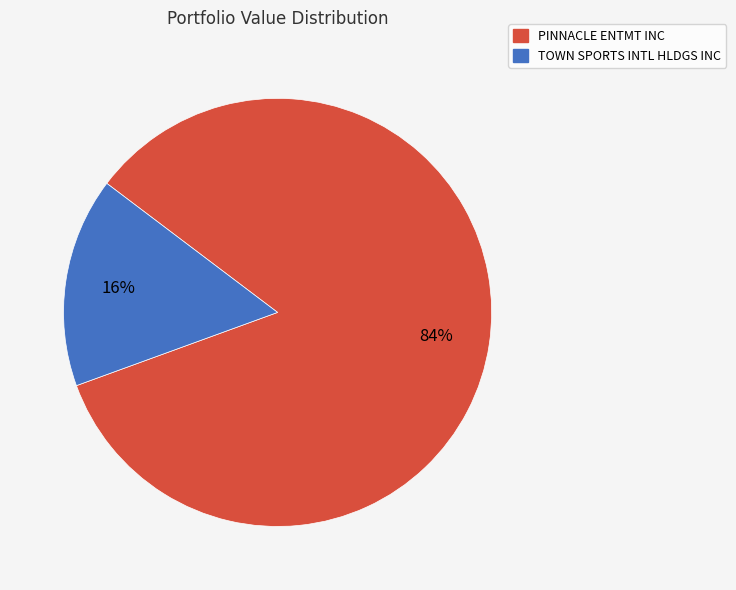

To the nearest percent, what is the combined percentage of TOWN SPORTS INTL HLDGS INC and PINNACLE ENTMT INC?

100%